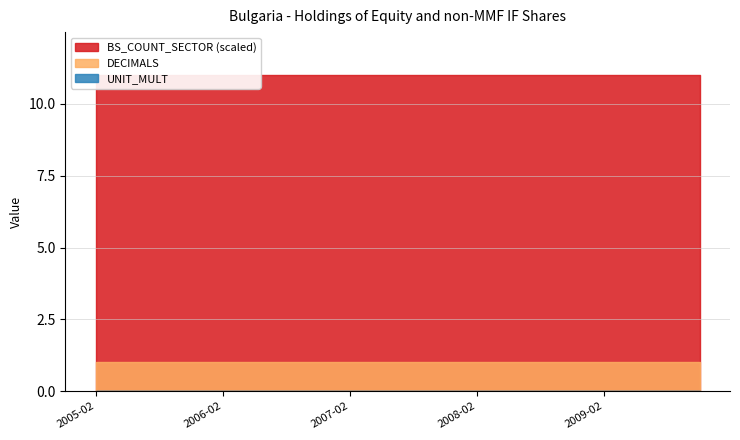

True or false: BS_COUNT_SECTOR and UNIT_MULT intersect in this chart.

False